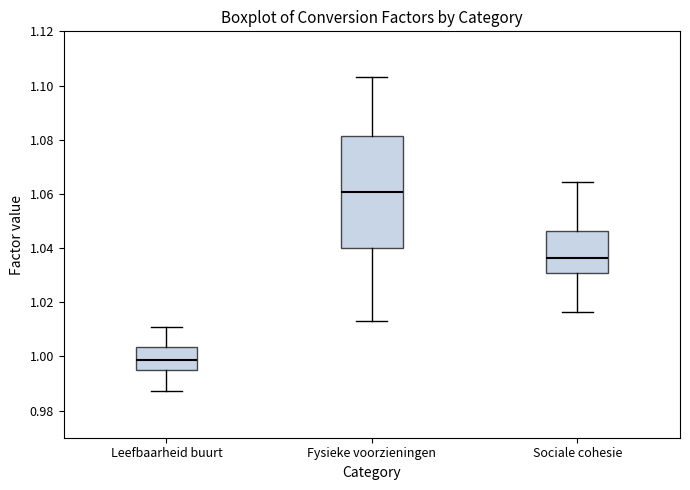

Which box's median line is the lowest?

Leefbaarheid buurt